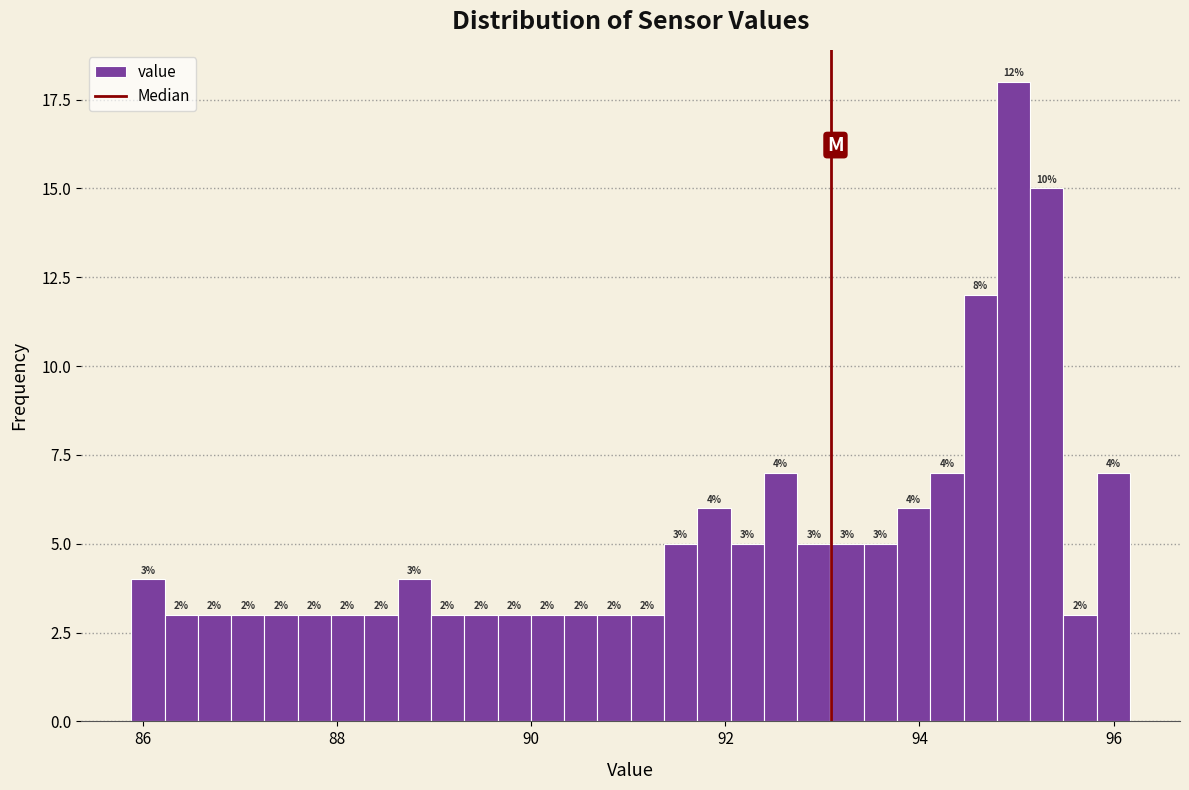

Read against the x-axis, roughly where is the centre of the tallest bar?

95.0